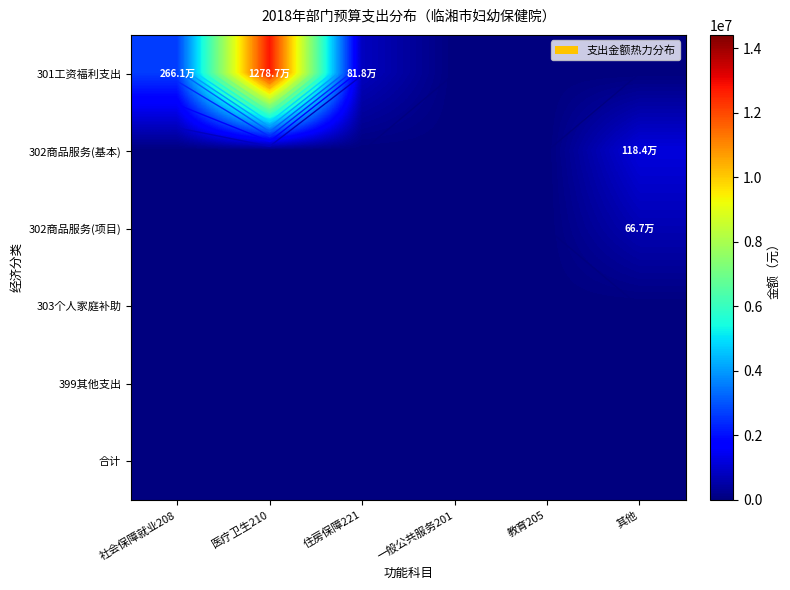

At how many categories does at least one series exceed 10686625?

1